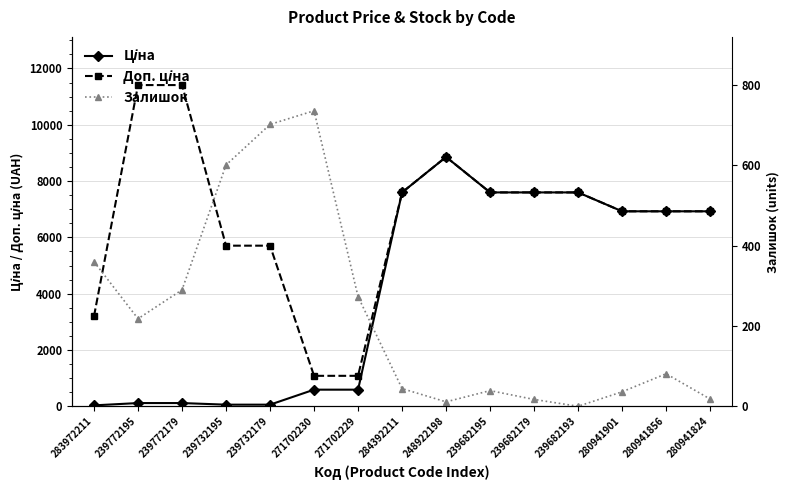

Where is the first local maximum for Ціна?

248922198